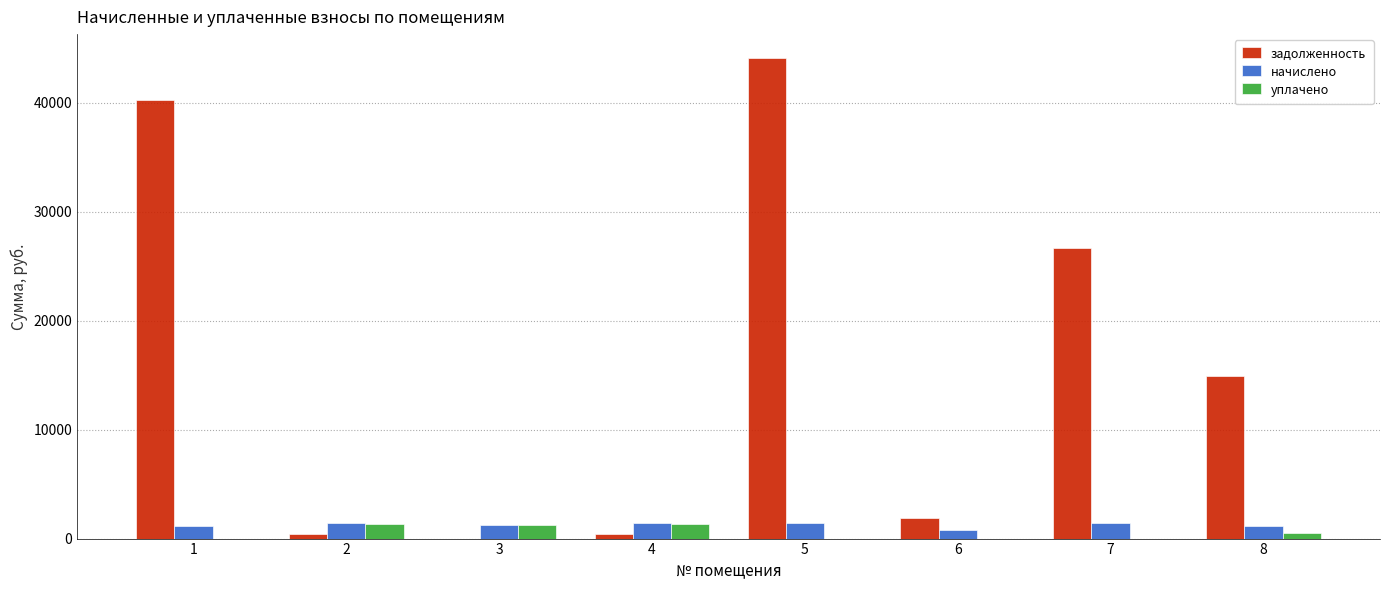

The value of уплачено at 7 is 0.0. True or false?

True